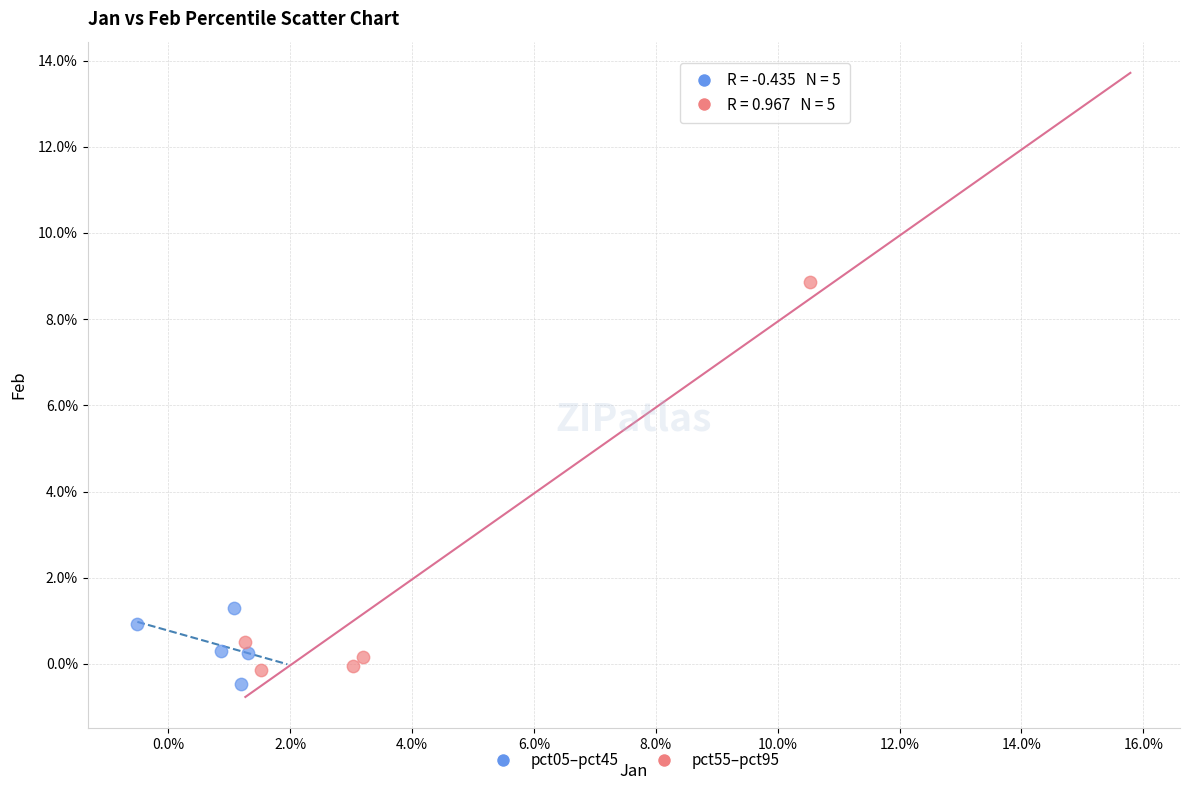

Which series has the largest Y range (max minus min)?

pct55–pct95